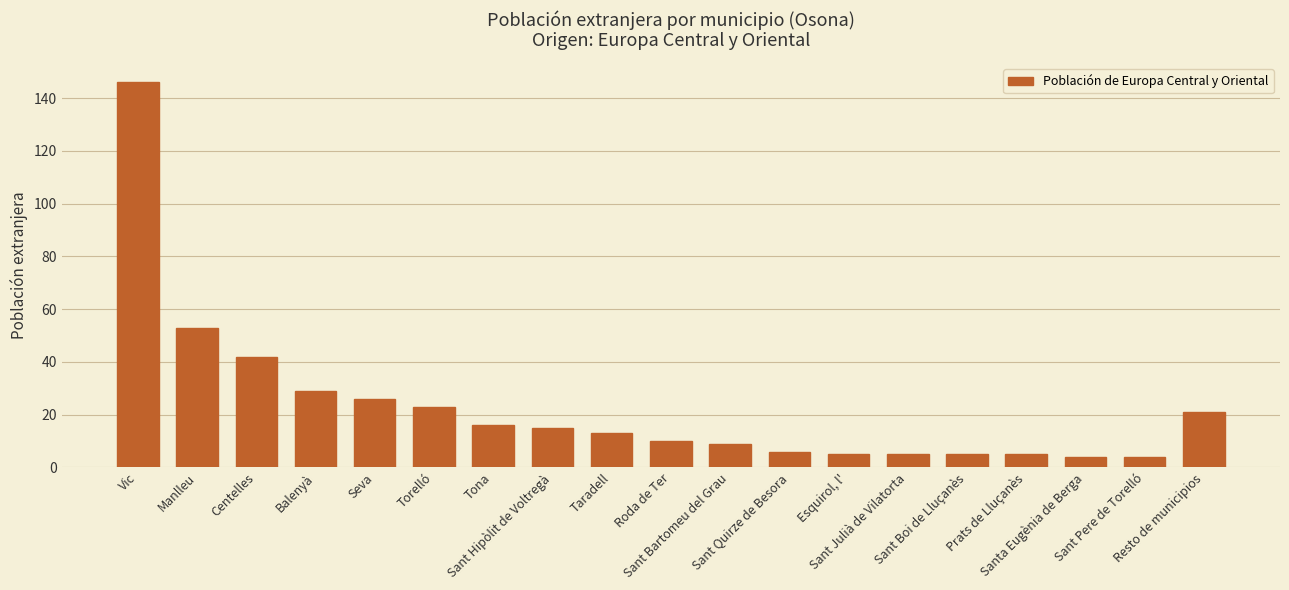

What is the maximum value shown in the chart?

146